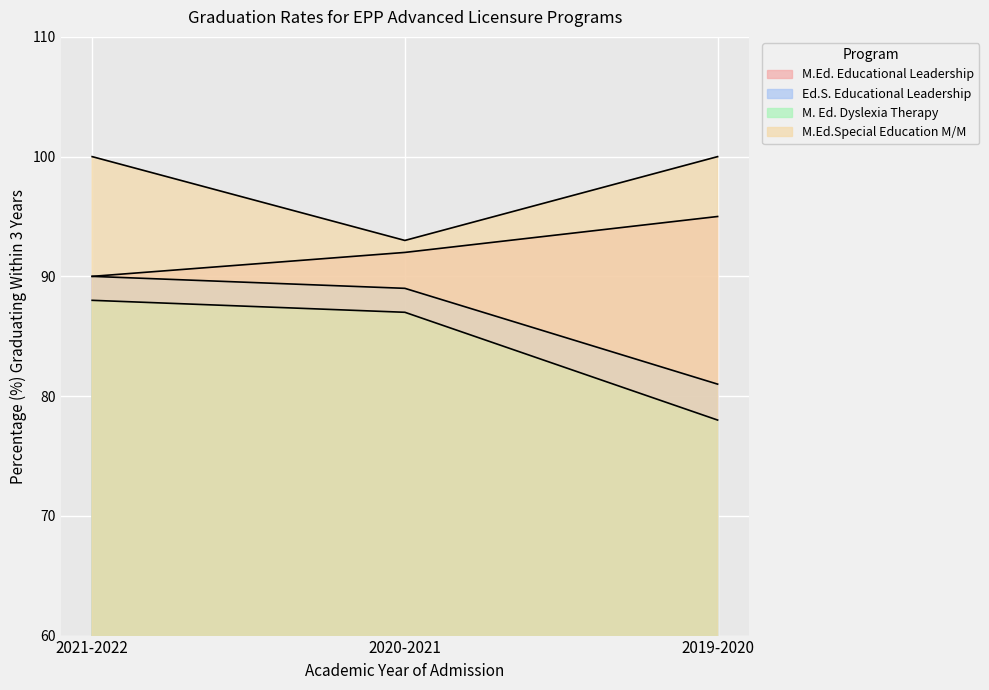

Rank the categories by Ed.S. Educational Leadership value from highest to lowest.

2021-2022, 2020-2021, 2019-2020